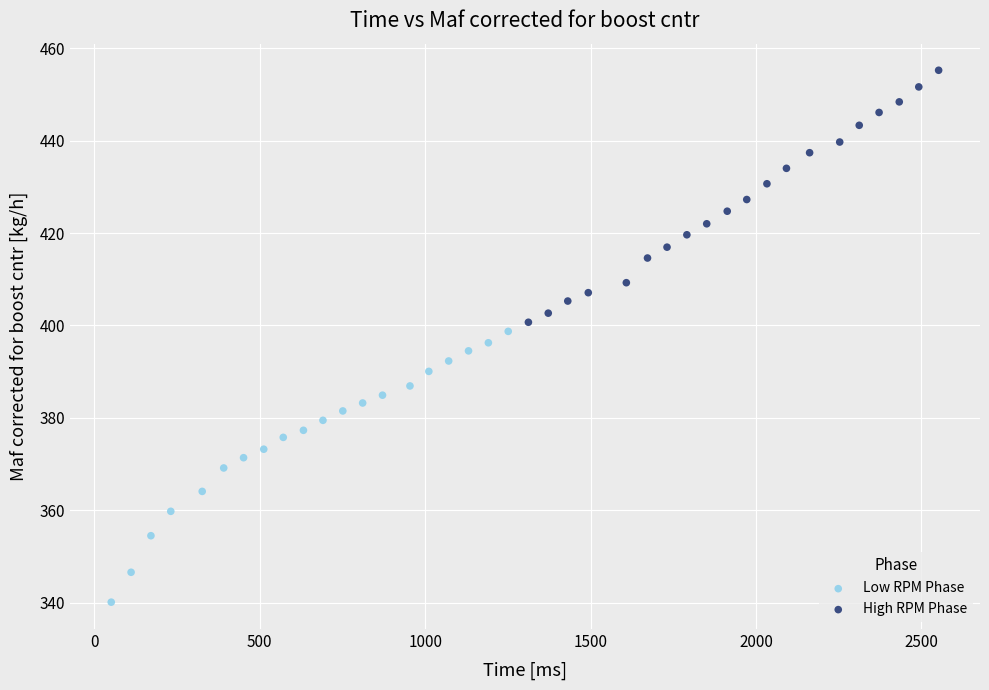

Which series has the widest spread of Y values?

Low RPM Phase